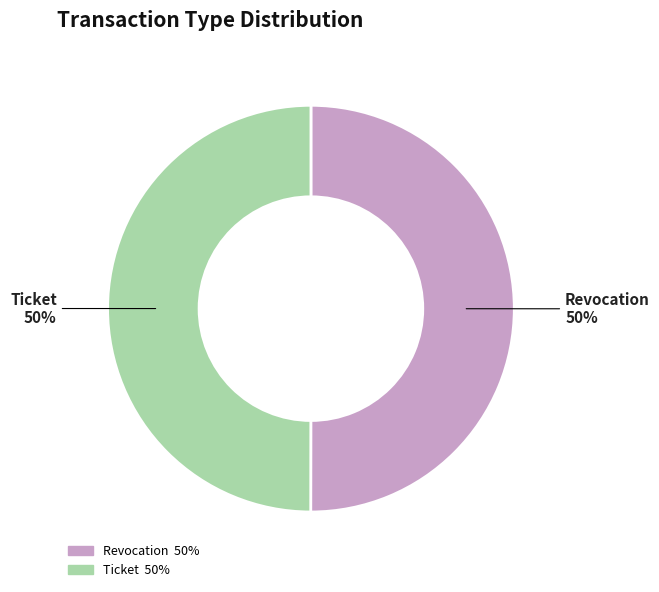

Is it true that Revocation is 50% of the pie?

True